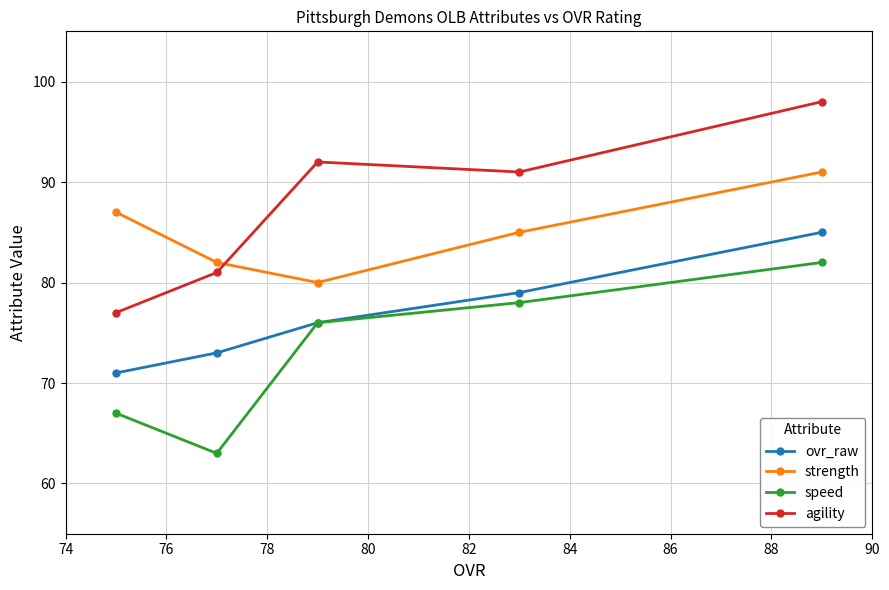

Which series has the largest total across all categories?

agility